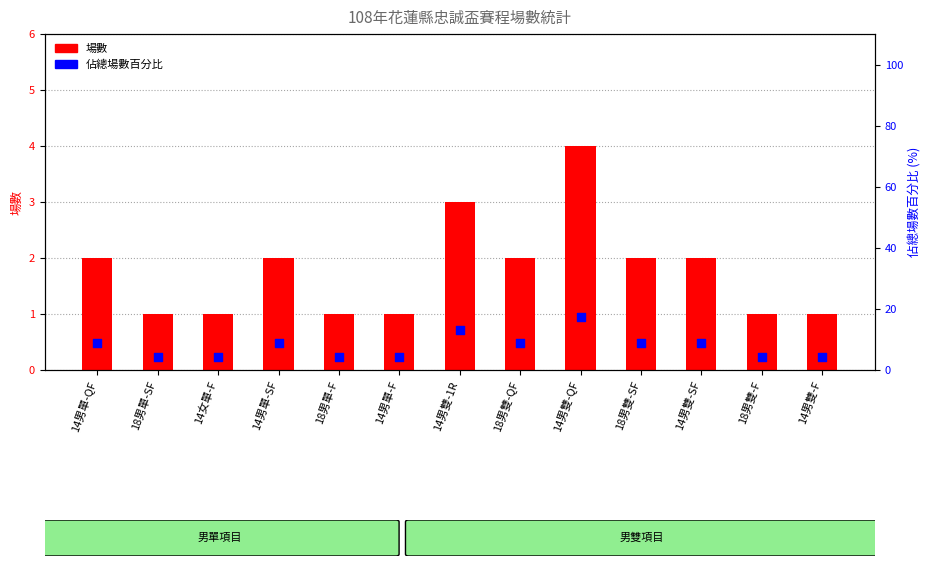

Is the value of 佔總場數百分比 at 14男雙-SF greater than the value of 場數 at 14男單-F?

Yes